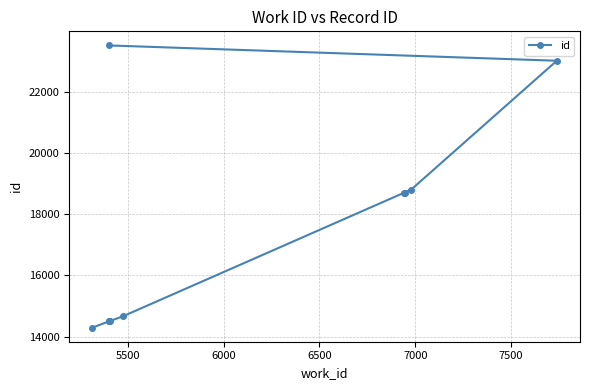

What is the value of the 6th point from the left?

14661